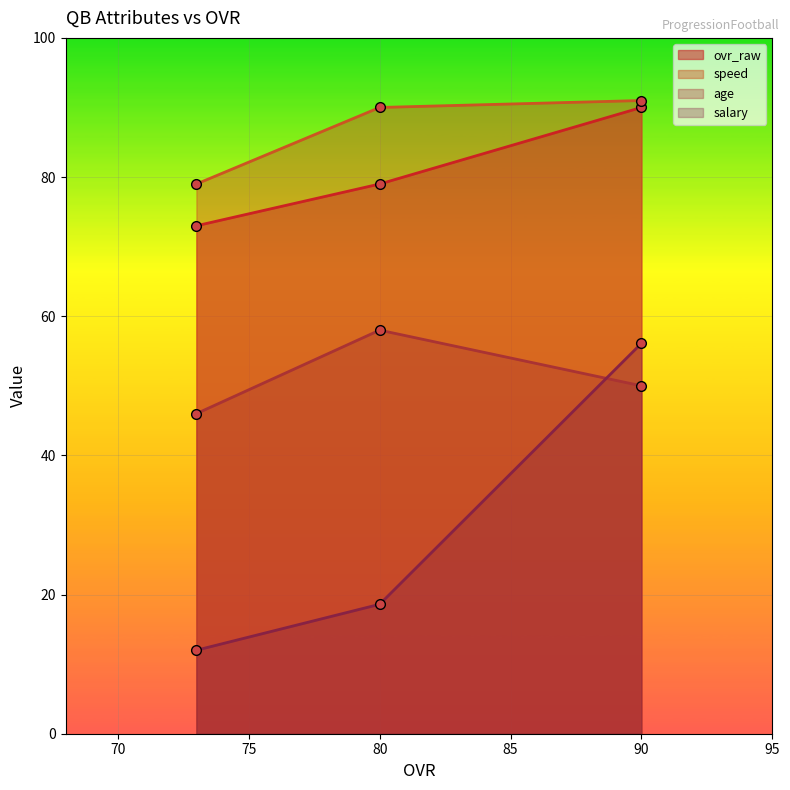

How many values in the ovr_raw series exceed 79?

1